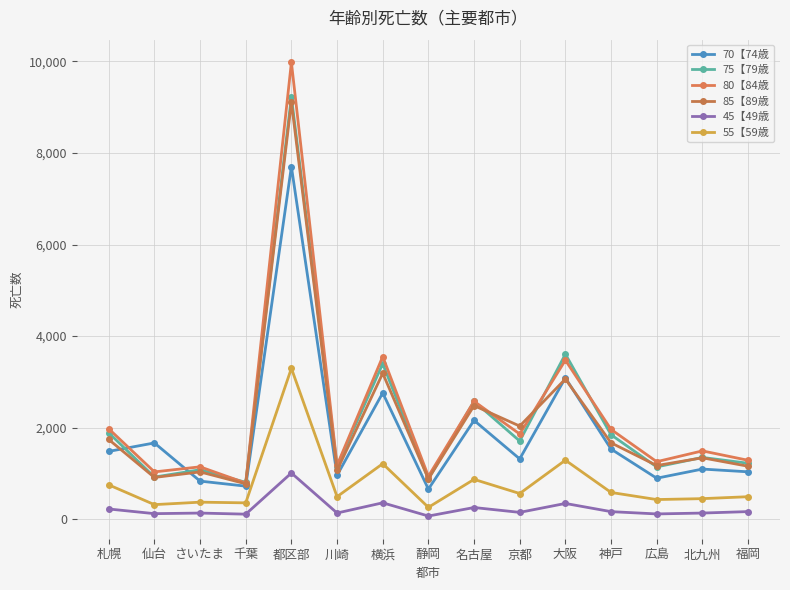

Read the 75【79歳 value at 都区部, to the nearest 50.

9250